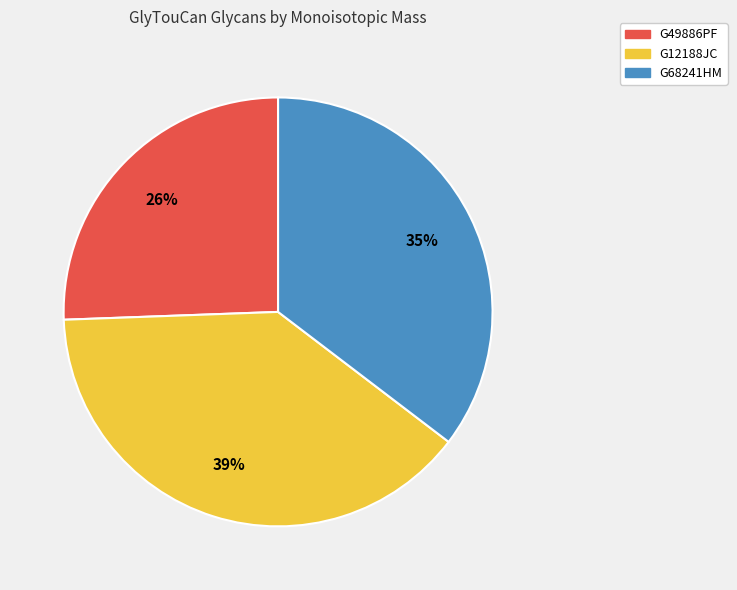

How many segments does this pie chart have?

3